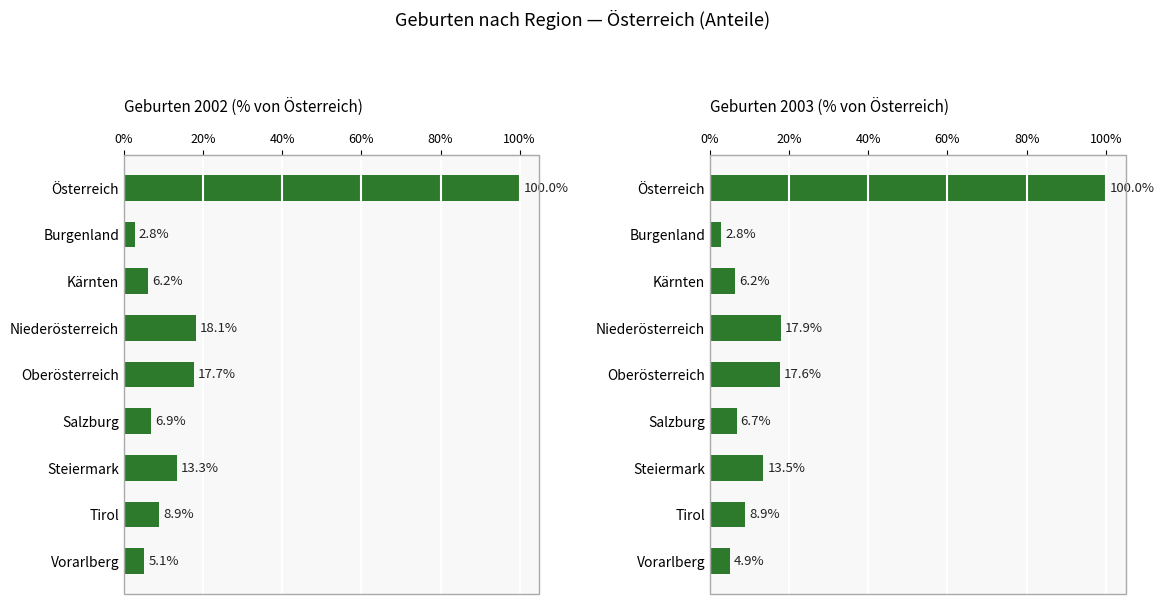

How many bars are there in each group?

2